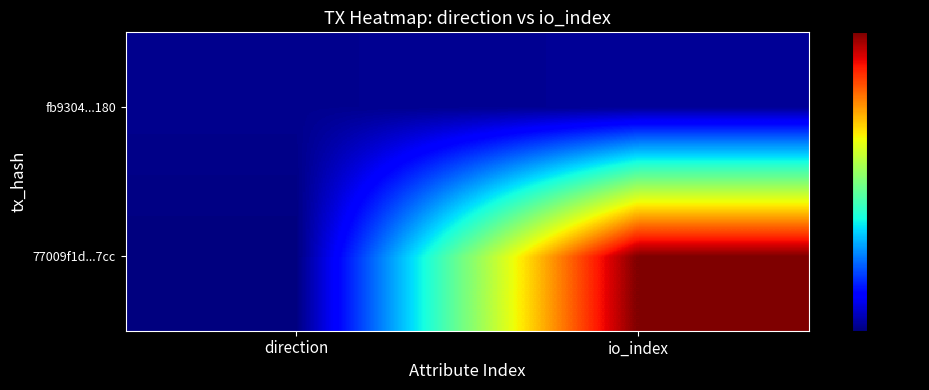

Reading left to right, what are all the values shown in this chart?

77009f1d...7cc: direction=-1	io_index=139
fb9304...180: direction=1	io_index=2